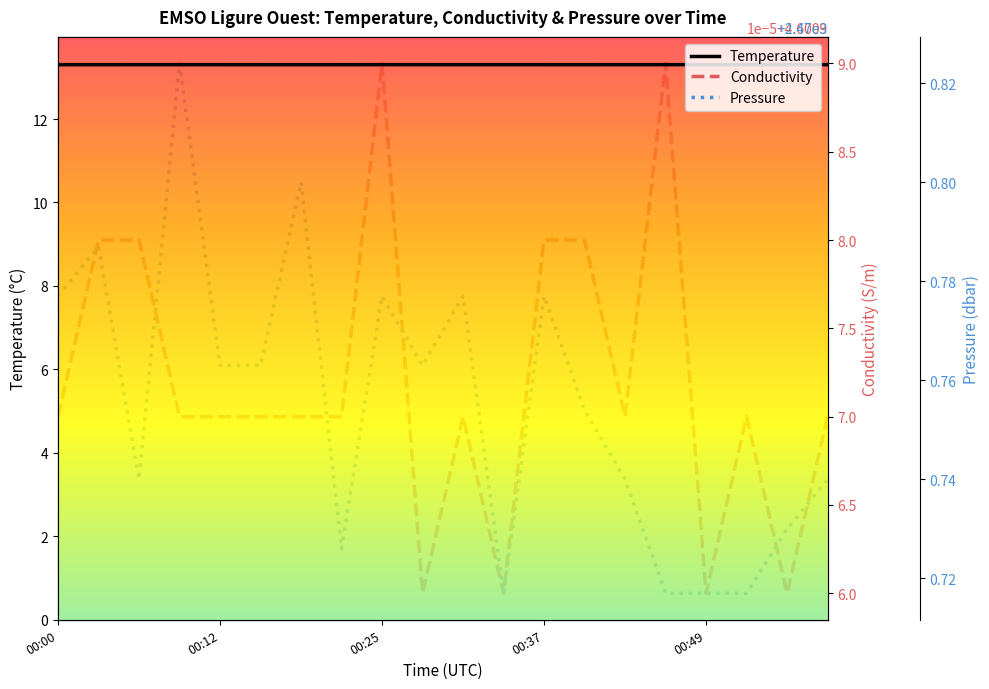

At which category does the chart reach its minimum across all series?

00:28